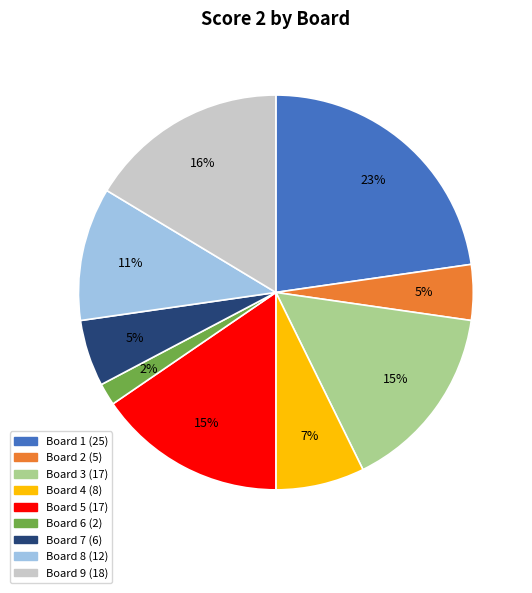

To the nearest percent, what is the difference between the largest and smallest slice percentages?

21%